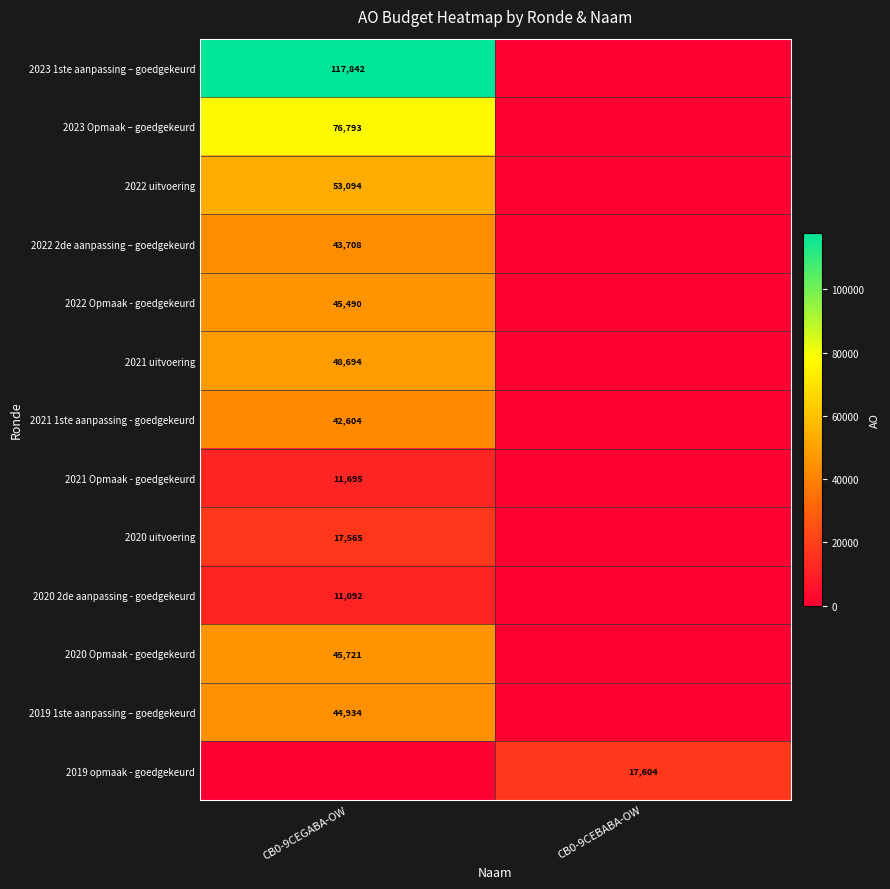

The 2023 1ste aanpassing – goedgekeurd series shows 117842 at CB0-9CEGABA-OW. True or false?

True